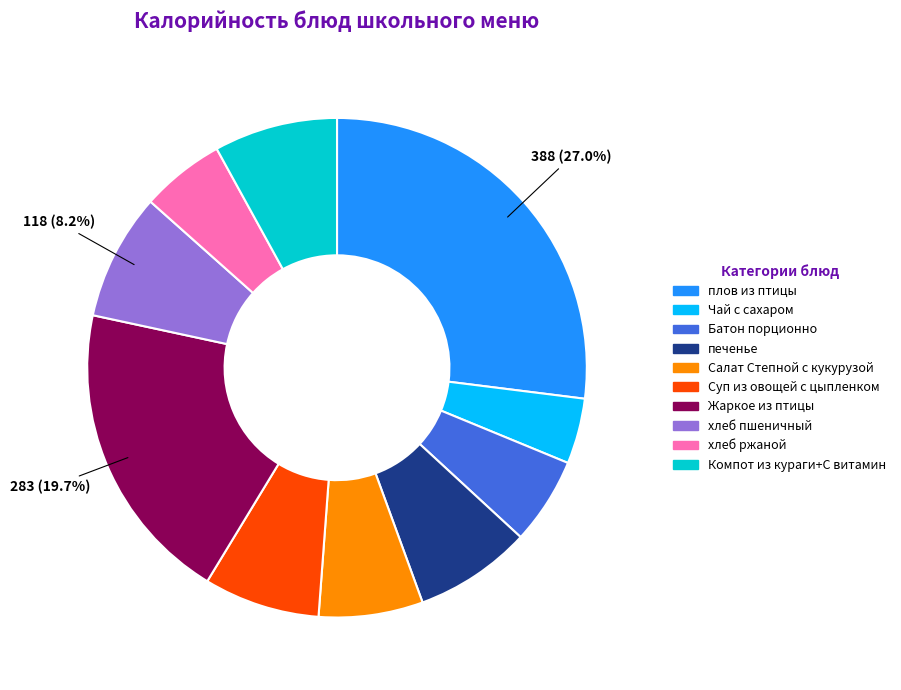

What is the largest slice in the pie chart?

плов из птицы